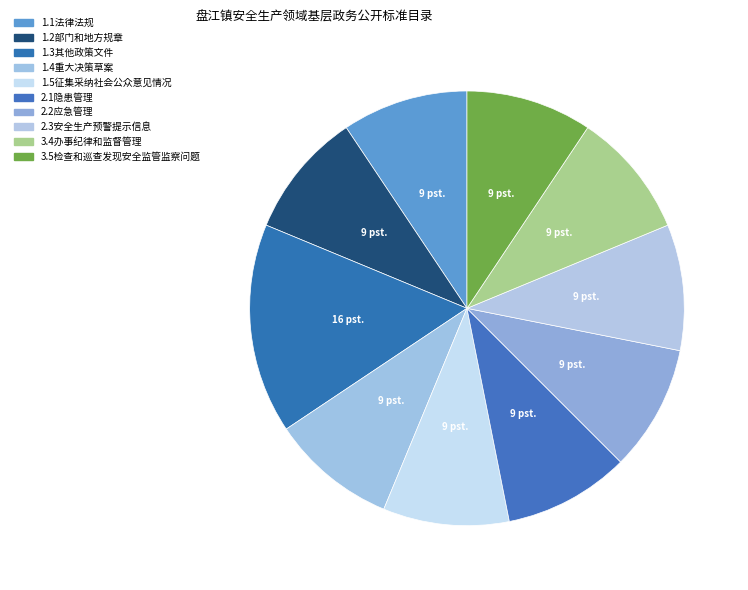

Rank the categories by value from lowest to highest.

1.1法律法规, 1.2部门和地方规章, 1.4重大决策草案, 1.5征集采纳社会公众意见情况, 2.1隐患管理, 2.2应急管理, 2.3安全生产预警提示信息, 3.4办事纪律和监督管理, 3.5检查和巡查发现安全监管监察问题, 1.3其他政策文件